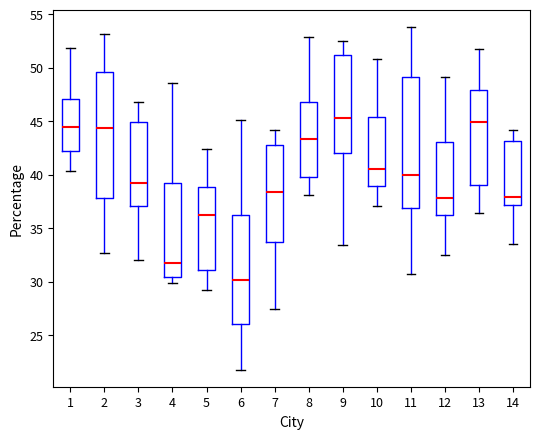

Reading left to right, transcribe this box plot: for each box, give where its median line is, the range the box spans, and where its two whiskers end, as read against the y-axis. The values are not printed on the chart, so give them approximately, as read against the axis.

1: median 44.5, box 42.0 to 47.0, whiskers 40.5 to 52.0
2: median 44.5, box 38.0 to 49.5, whiskers 32.5 to 53.0
3: median 39.5, box 37.0 to 45.0, whiskers 32.0 to 47.0
4: median 31.5, box 30.5 to 39.0, whiskers 30.0 to 48.5
5: median 36.0, box 31.0 to 39.0, whiskers 29.0 to 42.5
6: median 30.0, box 26.0 to 36.0, whiskers 22.0 to 45.0
7: median 38.5, box 33.5 to 43.0, whiskers 27.5 to 44.0
8: median 43.5, box 39.5 to 47.0, whiskers 38.0 to 53.0
9: median 45.5, box 42.0 to 51.0, whiskers 33.5 to 52.5
10: median 40.5, box 39.0 to 45.5, whiskers 37.0 to 51.0
11: median 40.0, box 37.0 to 49.0, whiskers 30.5 to 54.0
12: median 38.0, box 36.0 to 43.0, whiskers 32.5 to 49.0
13: median 45.0, box 39.0 to 48.0, whiskers 36.5 to 52.0
14: median 38.0, box 37.0 to 43.0, whiskers 33.5 to 44.0